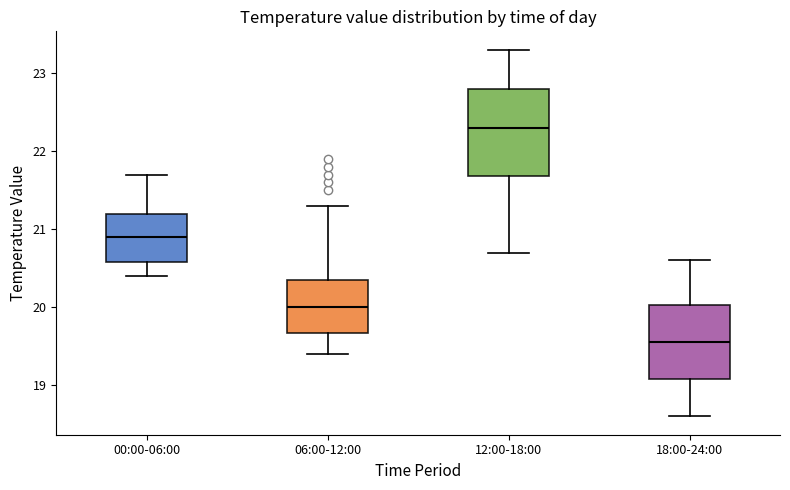

Which box has the lowest median line?

18:00-24:00